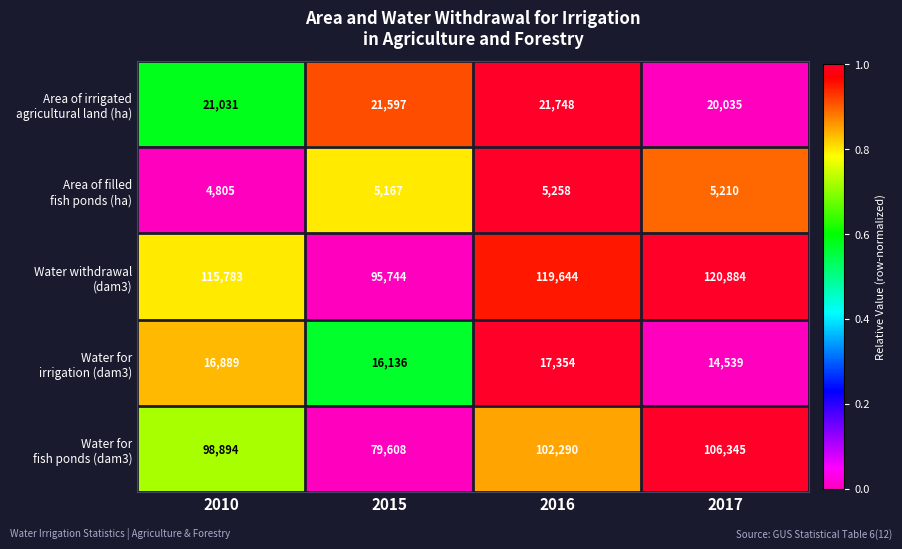

What is the difference between the highest and lowest values at 2017?

115674